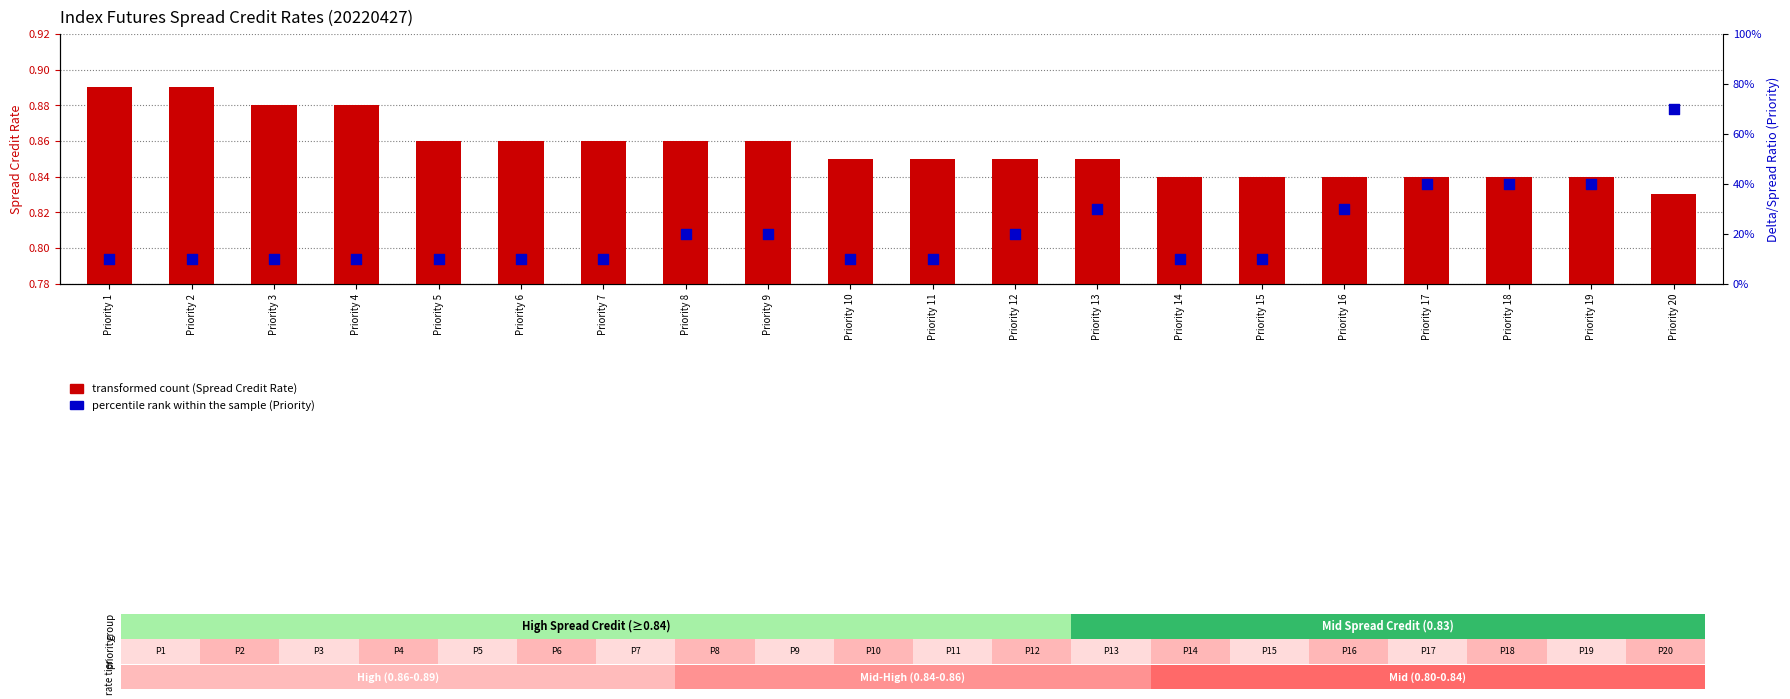

What is the total value across all series at Priority 2?

1.9